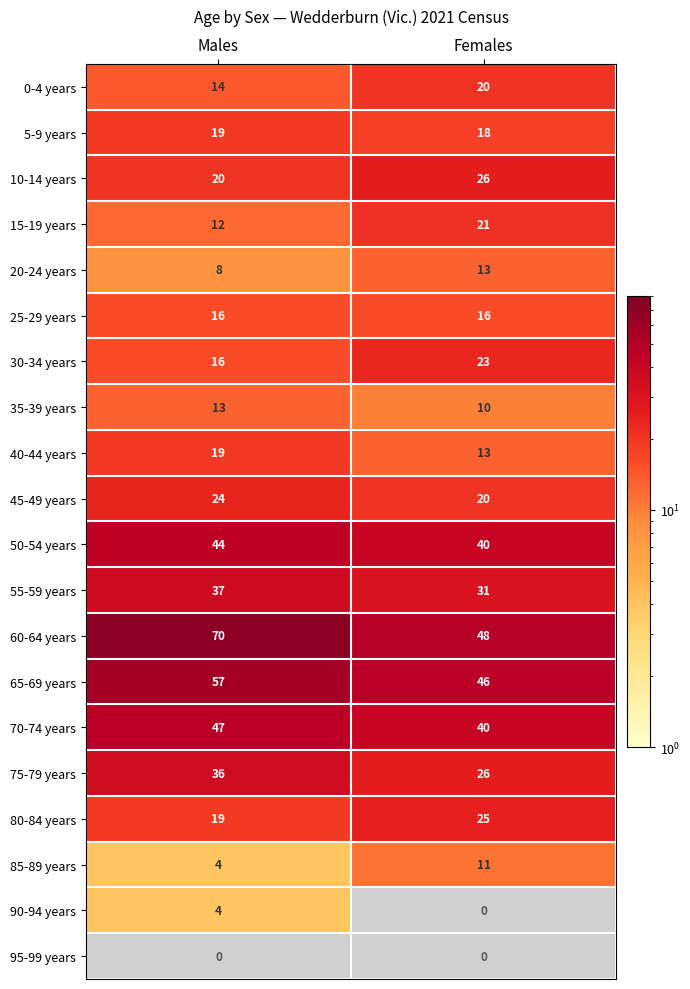

The value of 80-84 years at Females is 39. True or false?

False